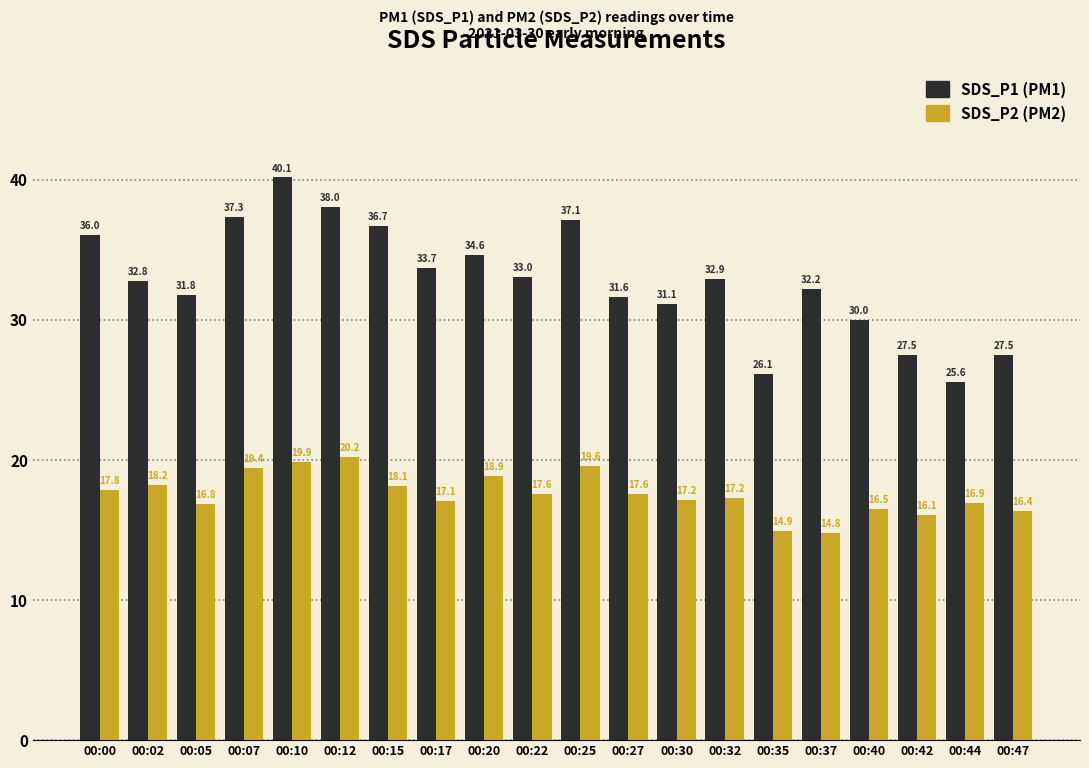

Which label corresponds to the largest value in the chart?

00:10